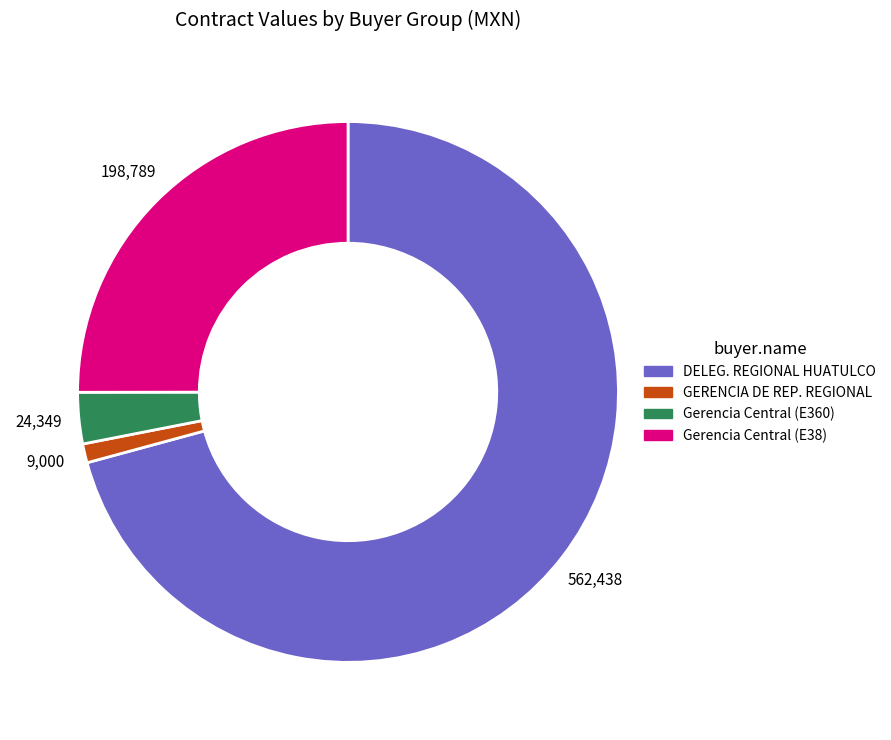

Is there a majority slice in this chart?

Yes